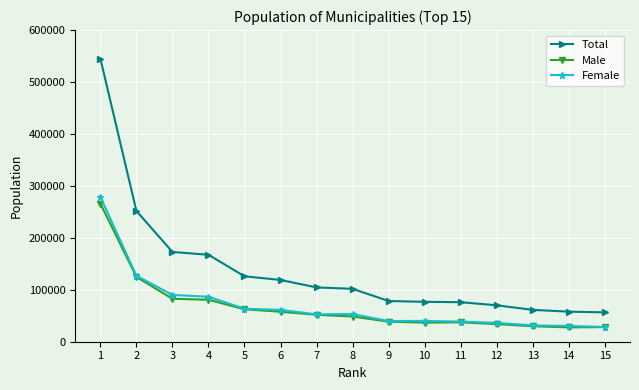

True or false: Female and Total cross at least once.

False